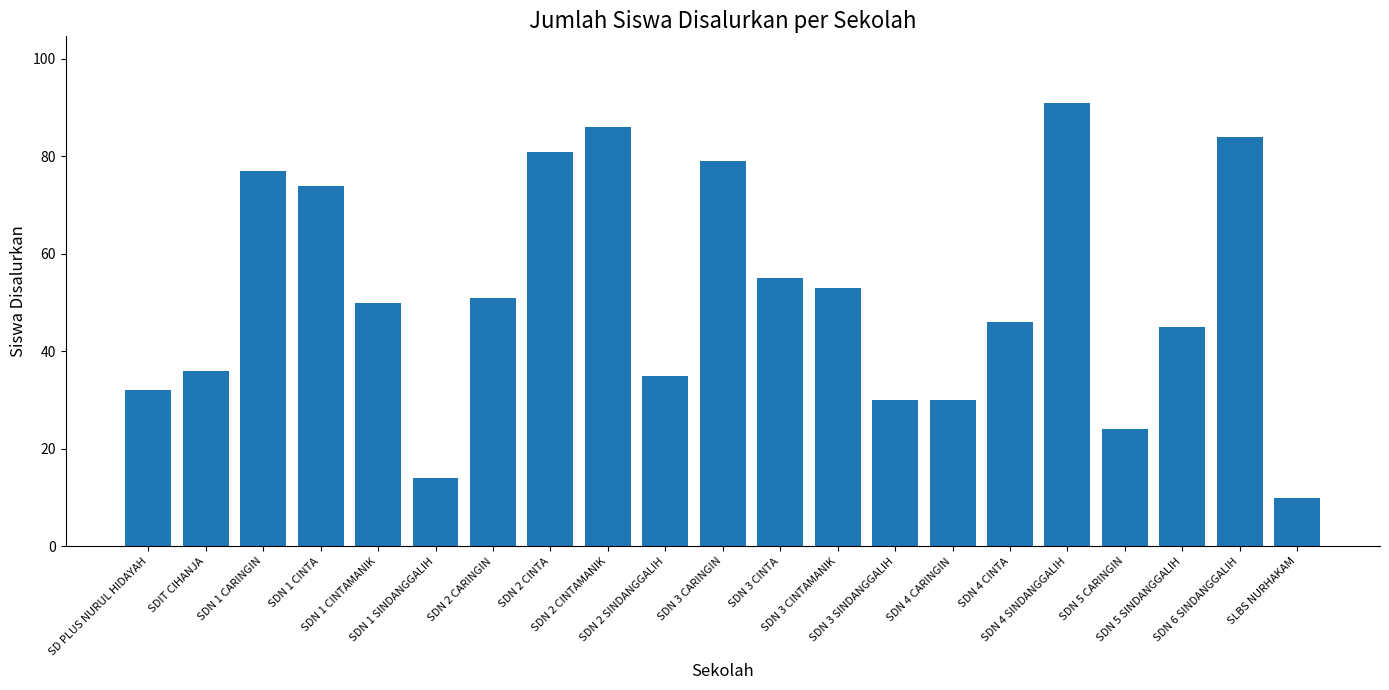

What is the difference between the second highest and second lowest values?

72